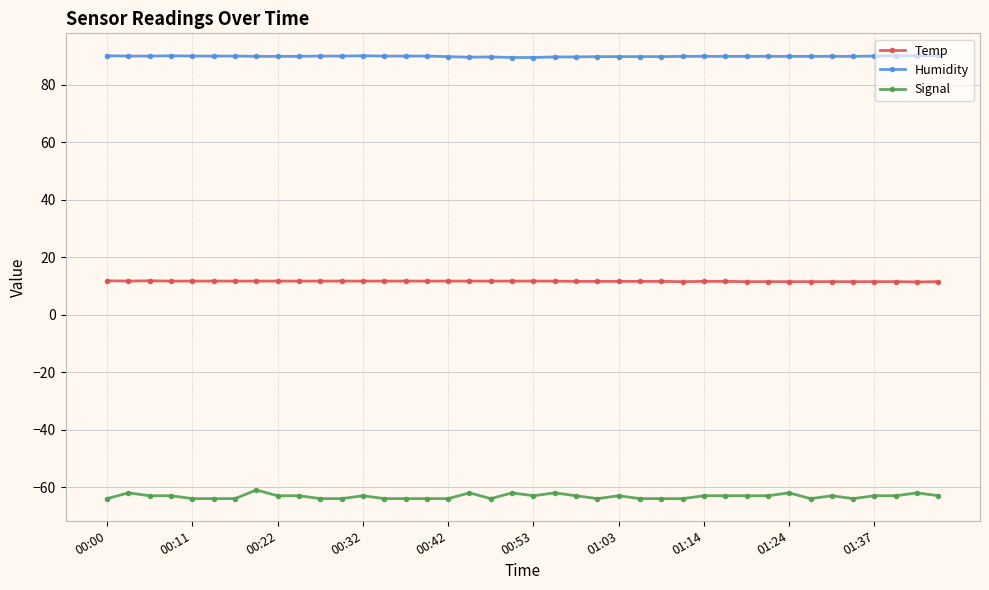

Which series has the largest total across all categories?

Humidity